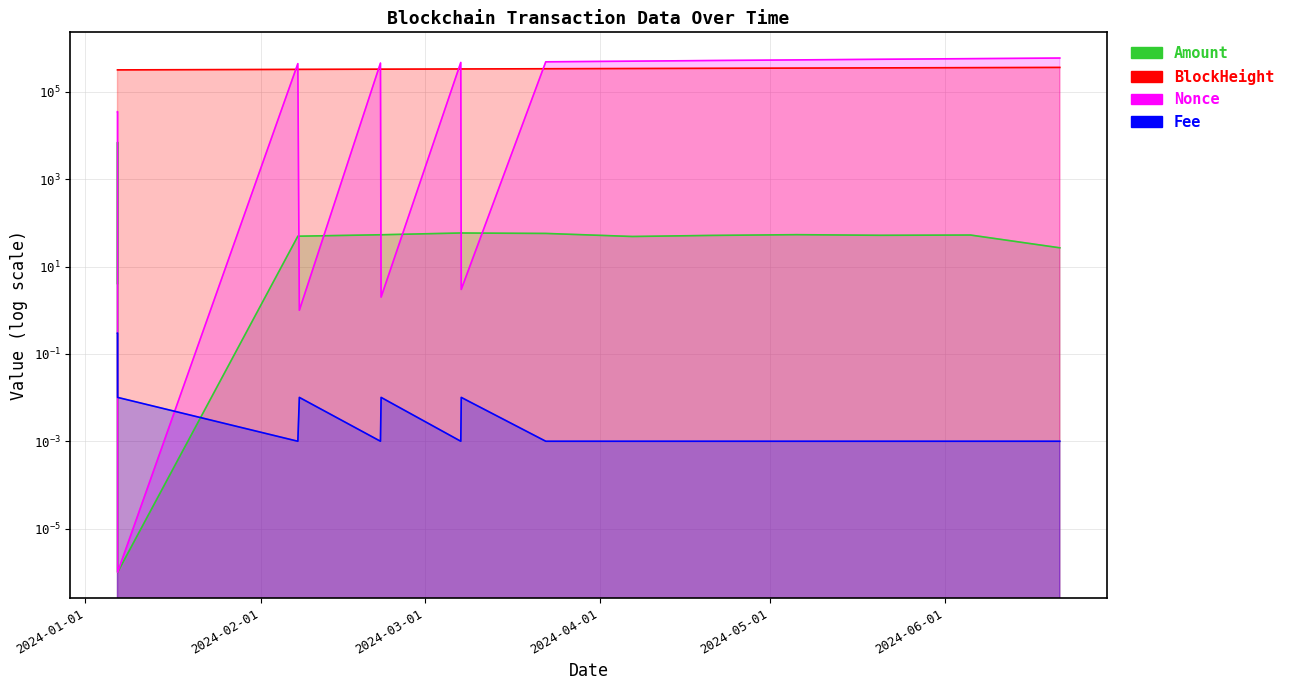

Which series changed the most between 2024-03-07 09:33:00 and 2024-03-07 11:30:00?

Nonce